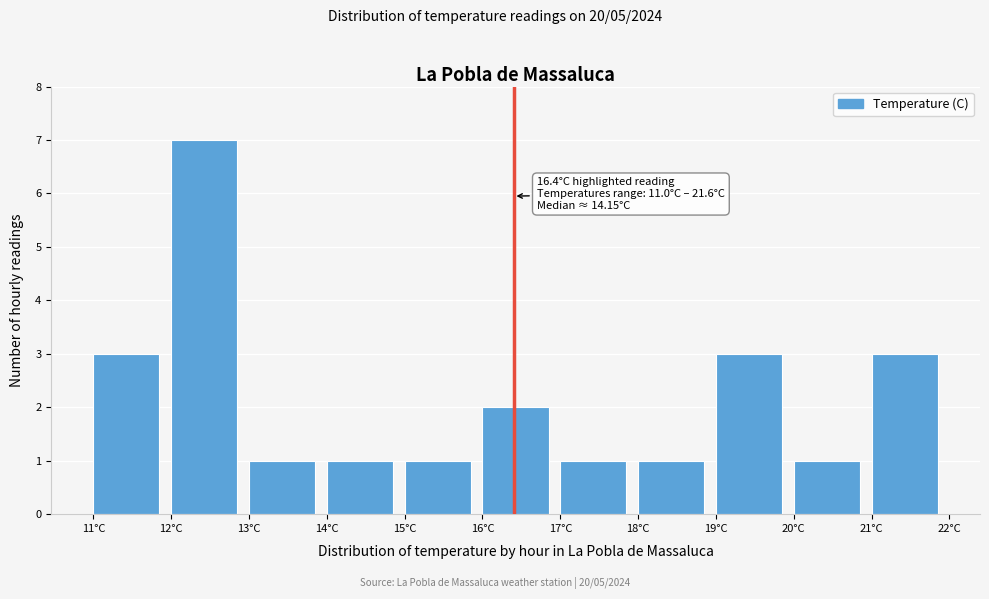

Which range on the x-axis has the tallest bar?

12 to 13